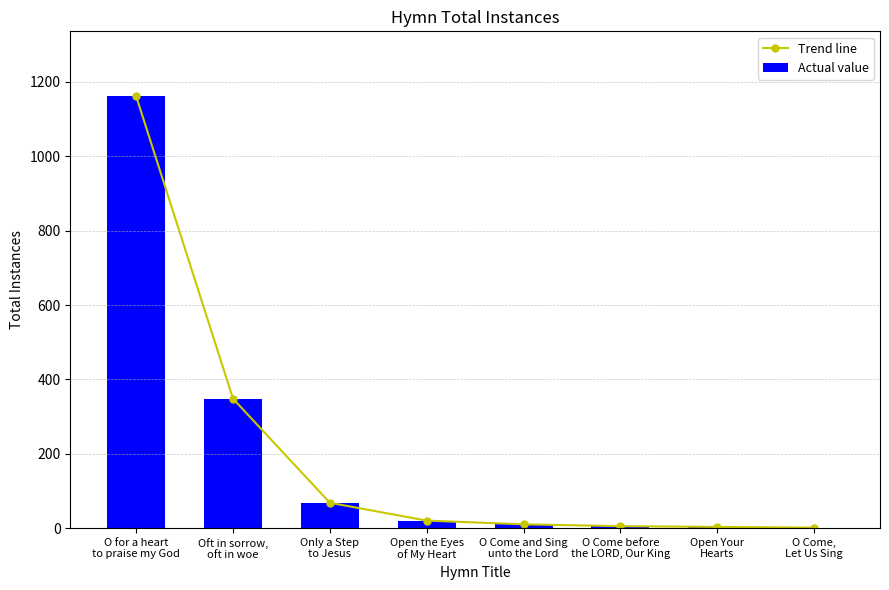

Which label corresponds to the largest value in the chart?

O for a heart
to praise my God